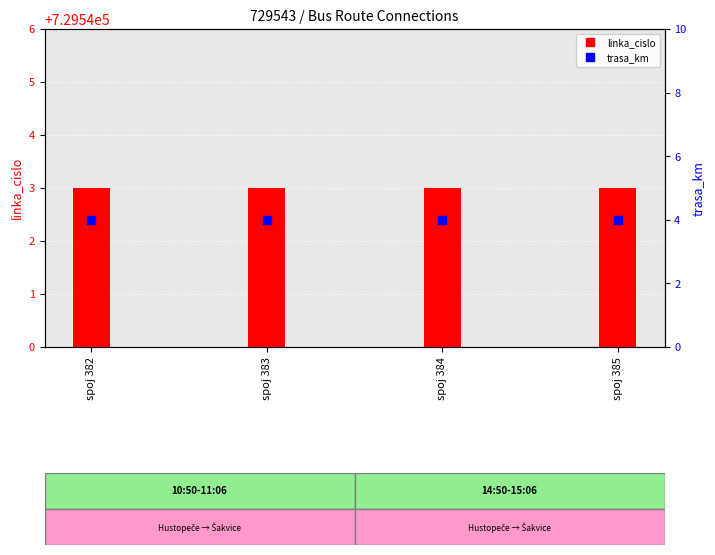

Which series contains the highest Y value?

linka_cislo